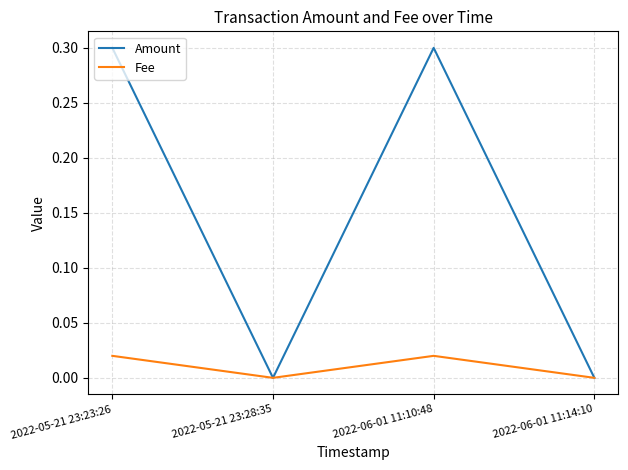

Which series has the widest spread of values?

Amount